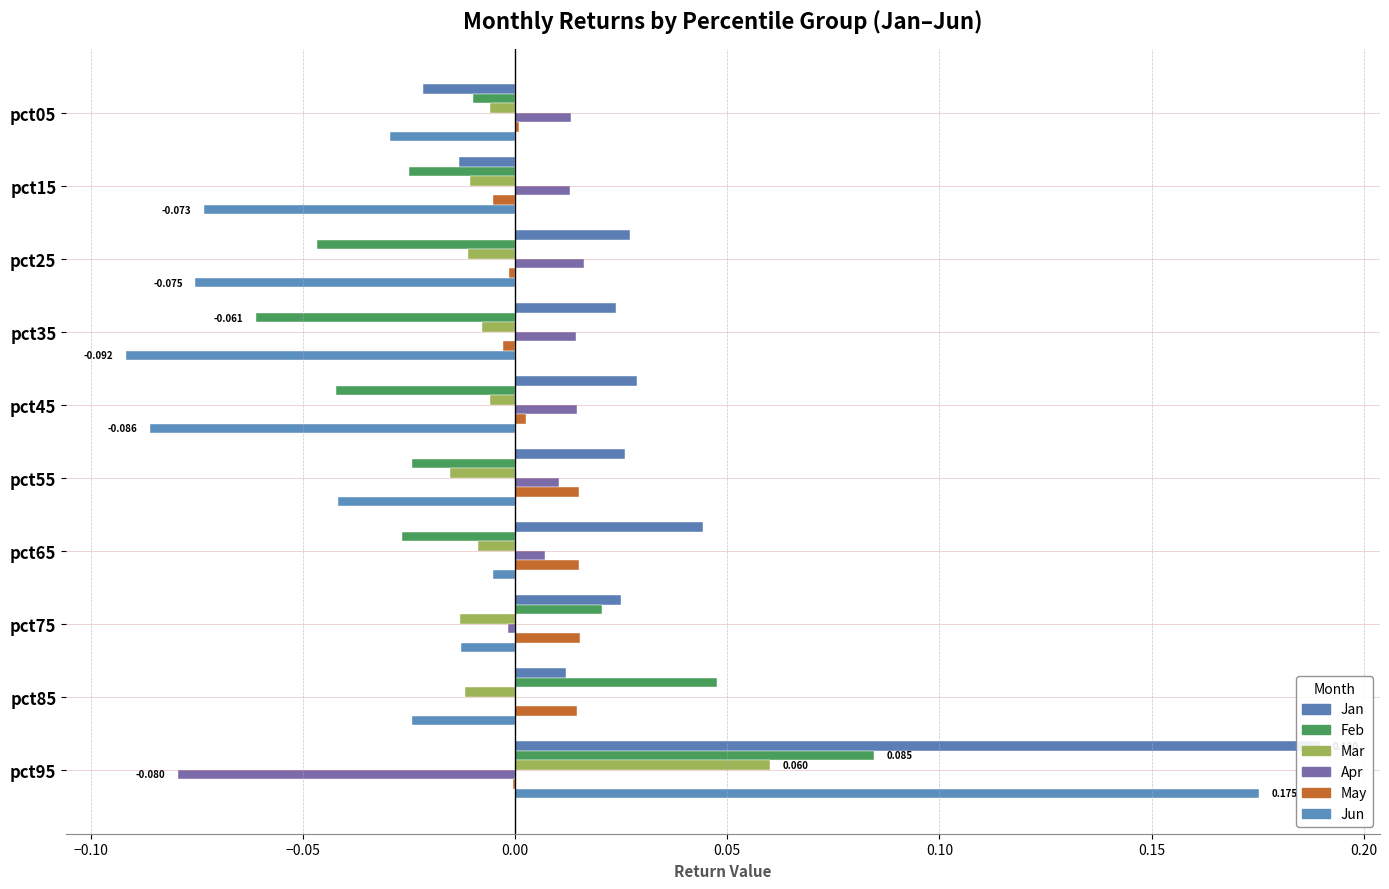

True or false: May has a value of 0.0 at pct75.

True